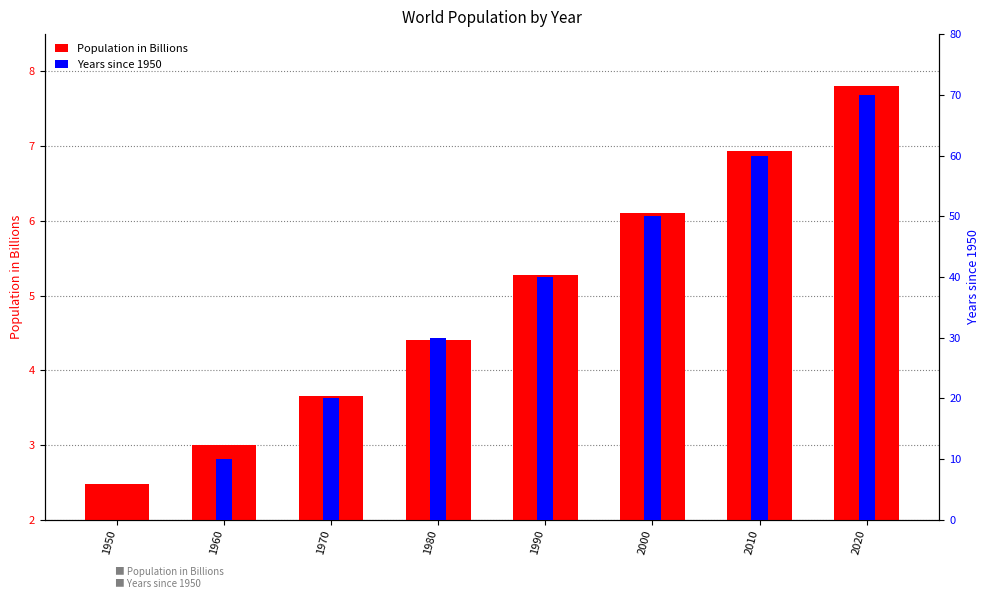

At which label does Years since 1950 first exceed 40?

2000